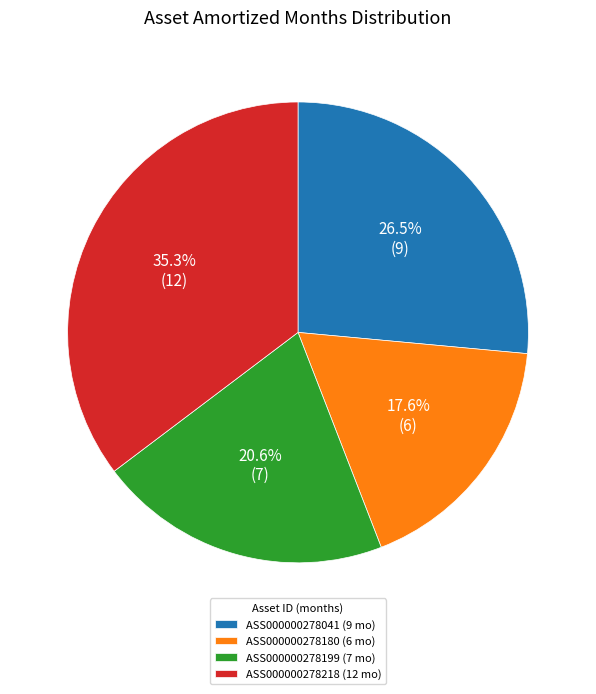

Is it true that ASS000000278180 is 26% of the pie?

False